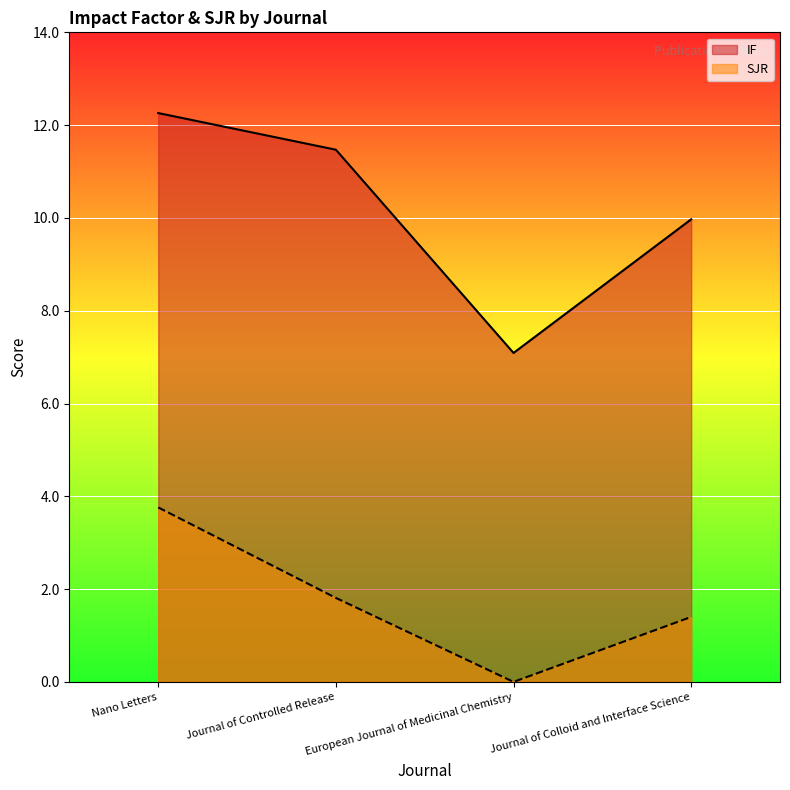

How many lines are shown in the chart?

2